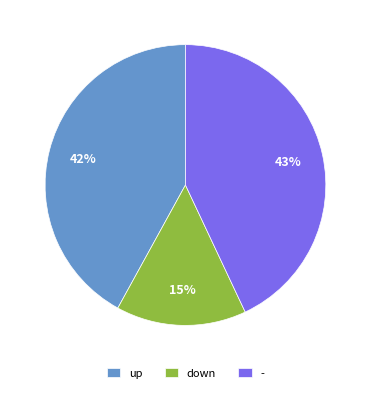

Does up represent more than half of the total?

No